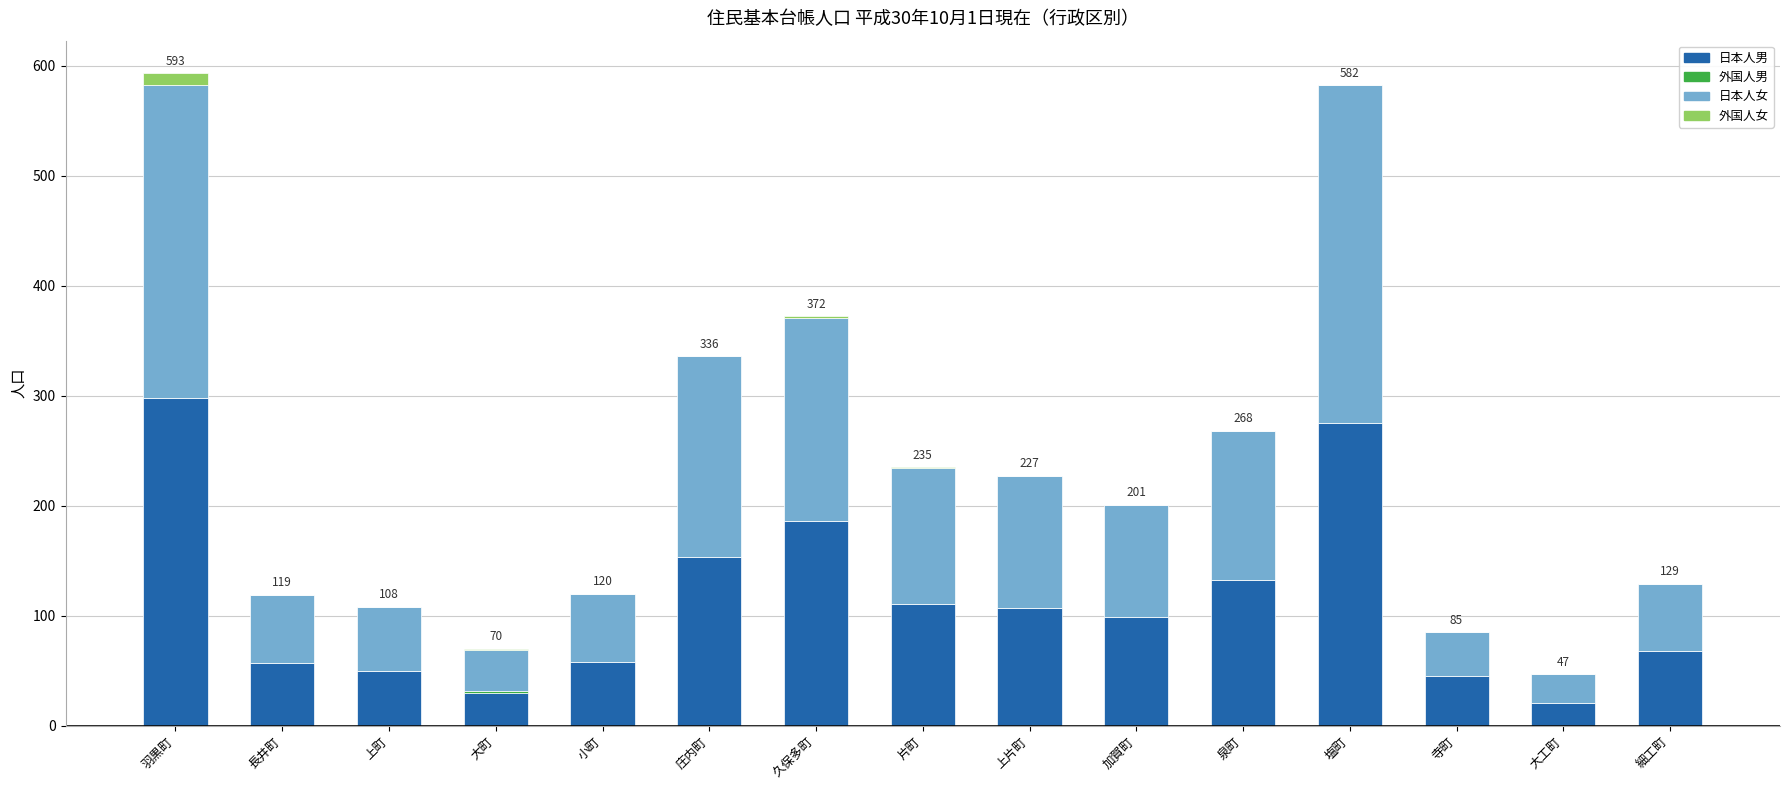

At which label does 日本人男 reach its peak?

羽黒町